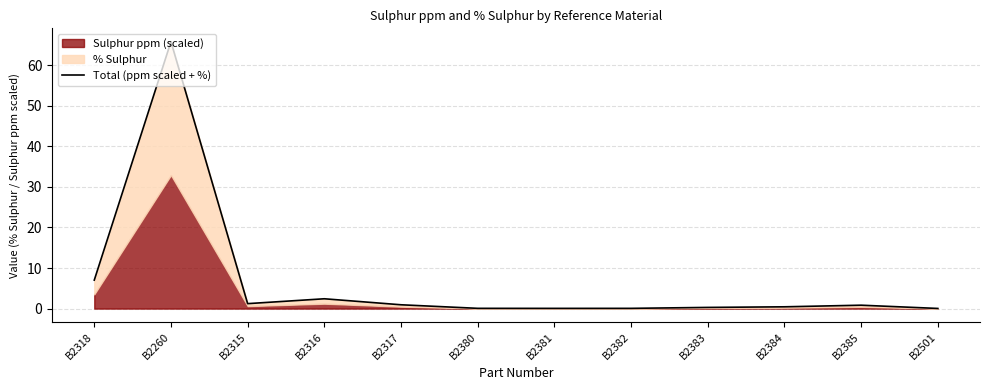

Does the chart have visible grid lines?

Yes